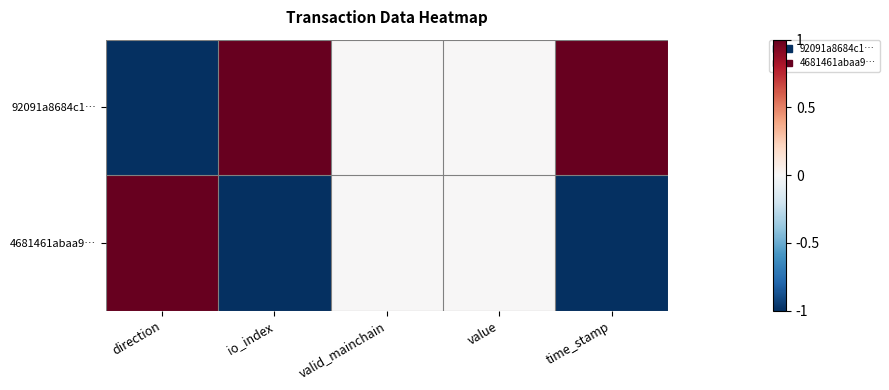

Which has a higher value, direction or valid_mainchain?

valid_mainchain